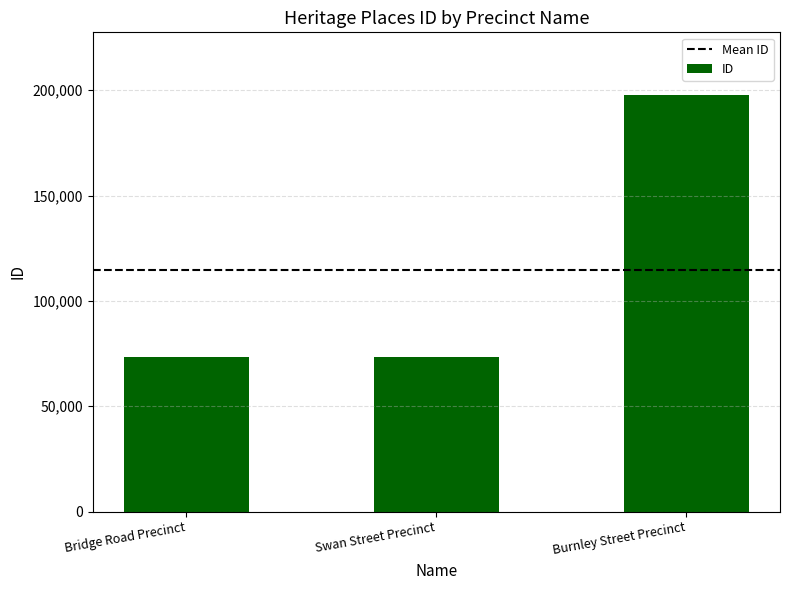

What is the maximum value shown in the chart?

197805